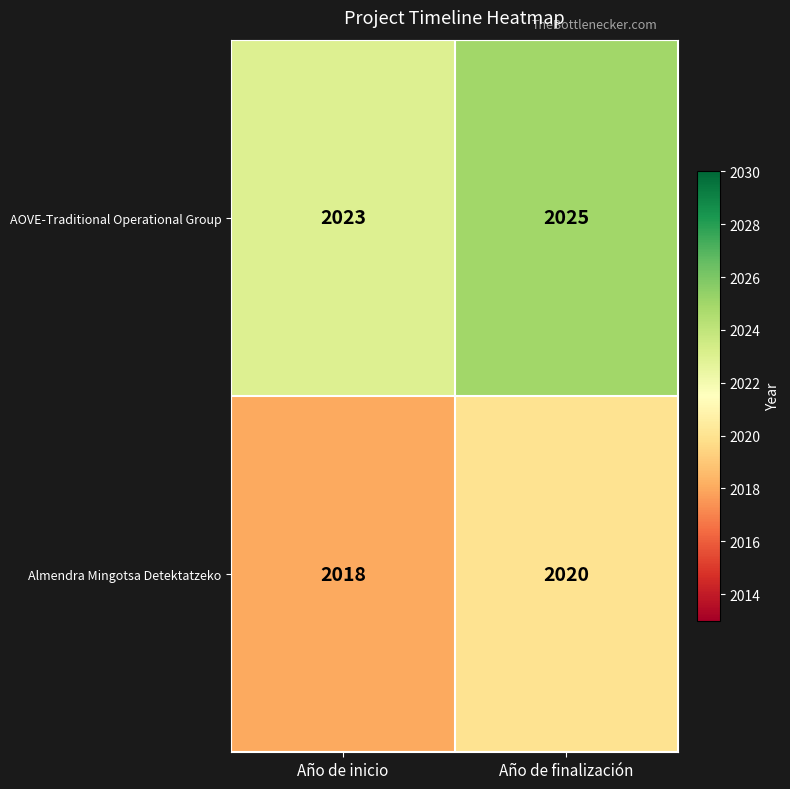

Where is AOVE-Traditional Operational Group nearest to the value 2024?

Año de inicio